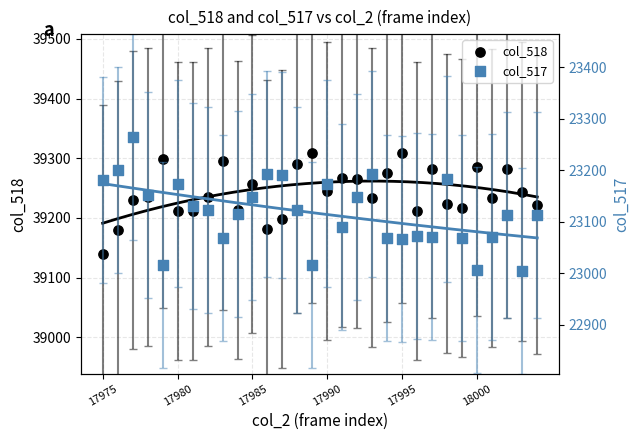

At how many categories does at least one series exceed 39246?

12